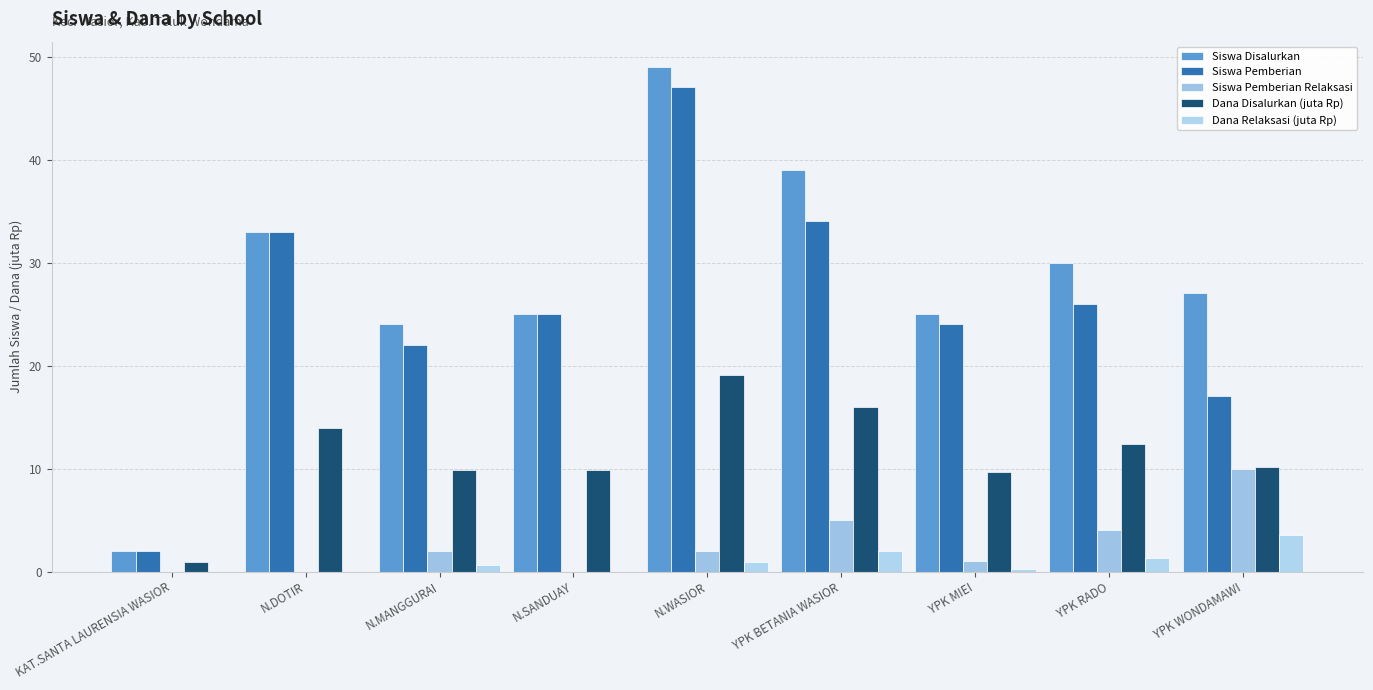

How many series are shown in this chart?

5